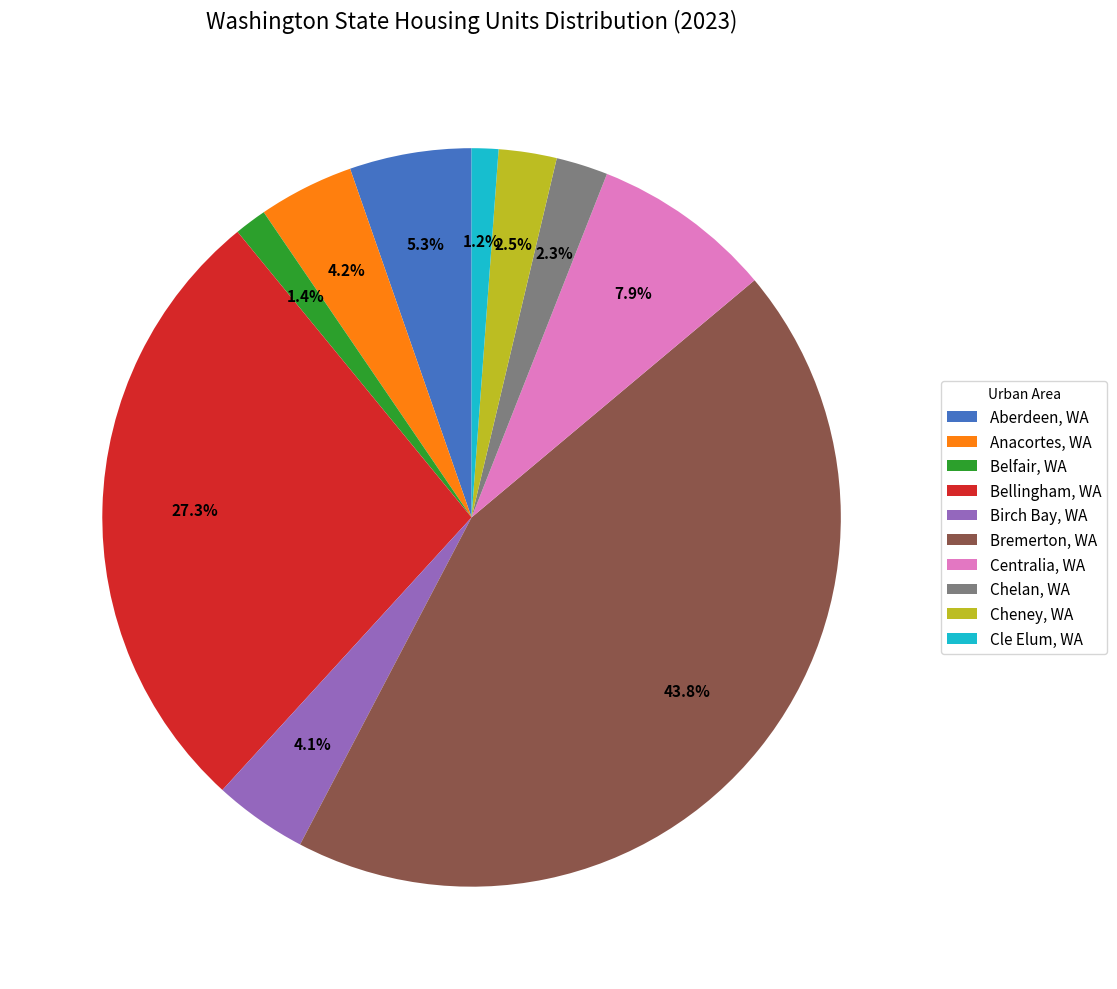

How many segments does this pie chart have?

10